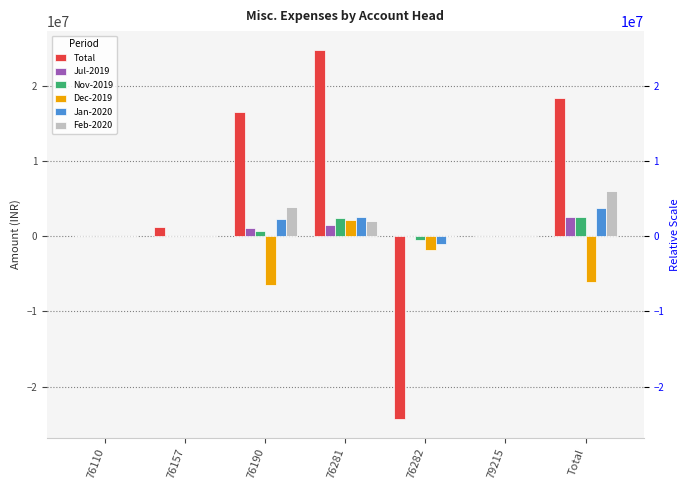

What is the sum of all Total values?

36741019.7